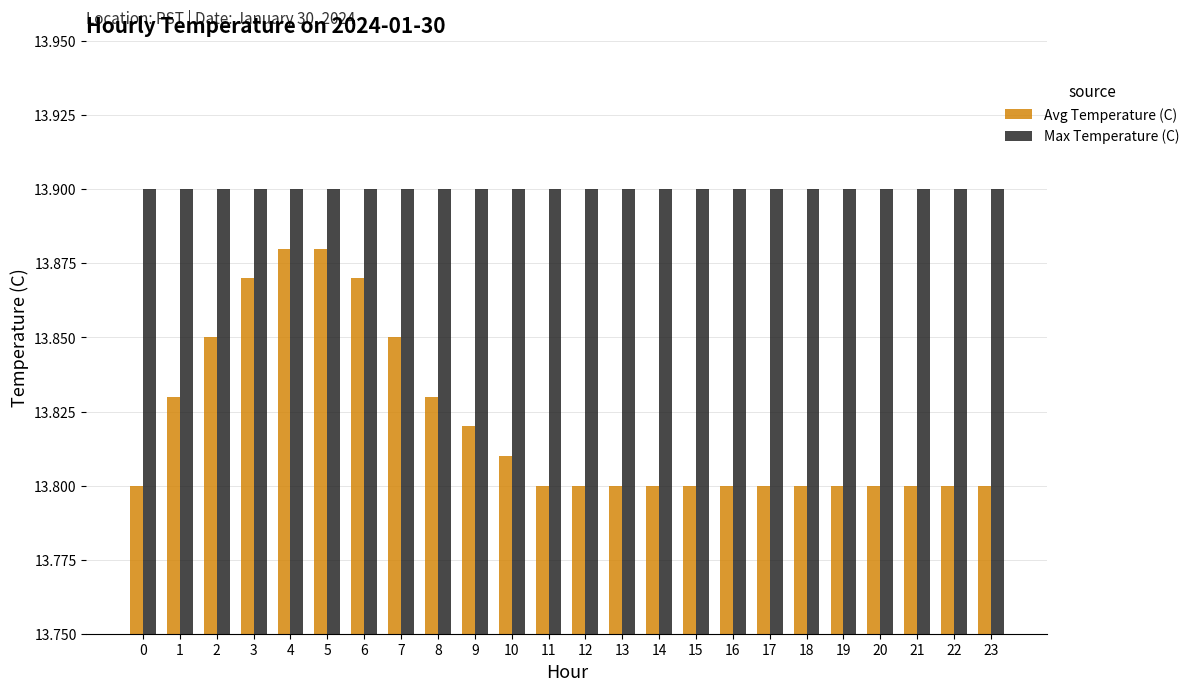

How many categories are shown in the chart?

24